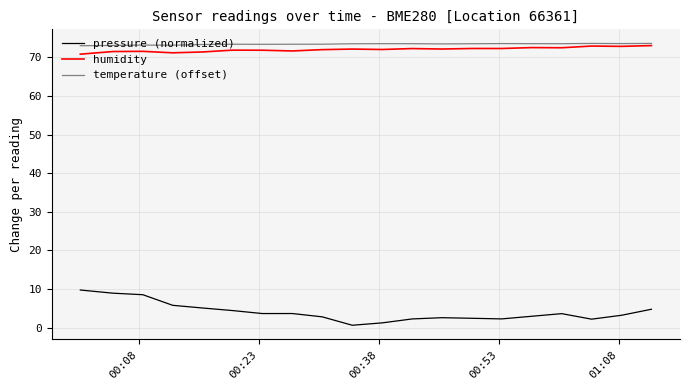

Which series has the widest spread of values?

pressure (normalized)